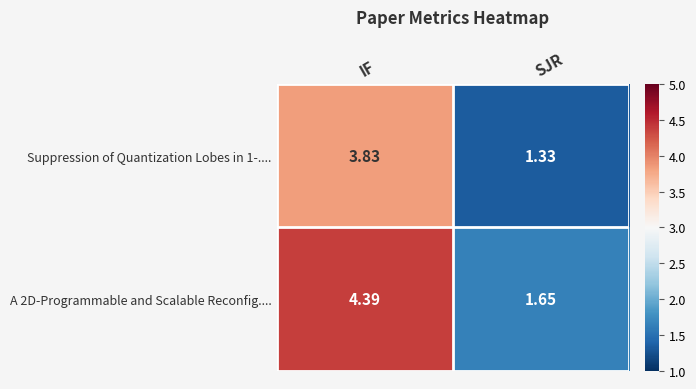

Which label corresponds to the smallest value in the chart?

SJR